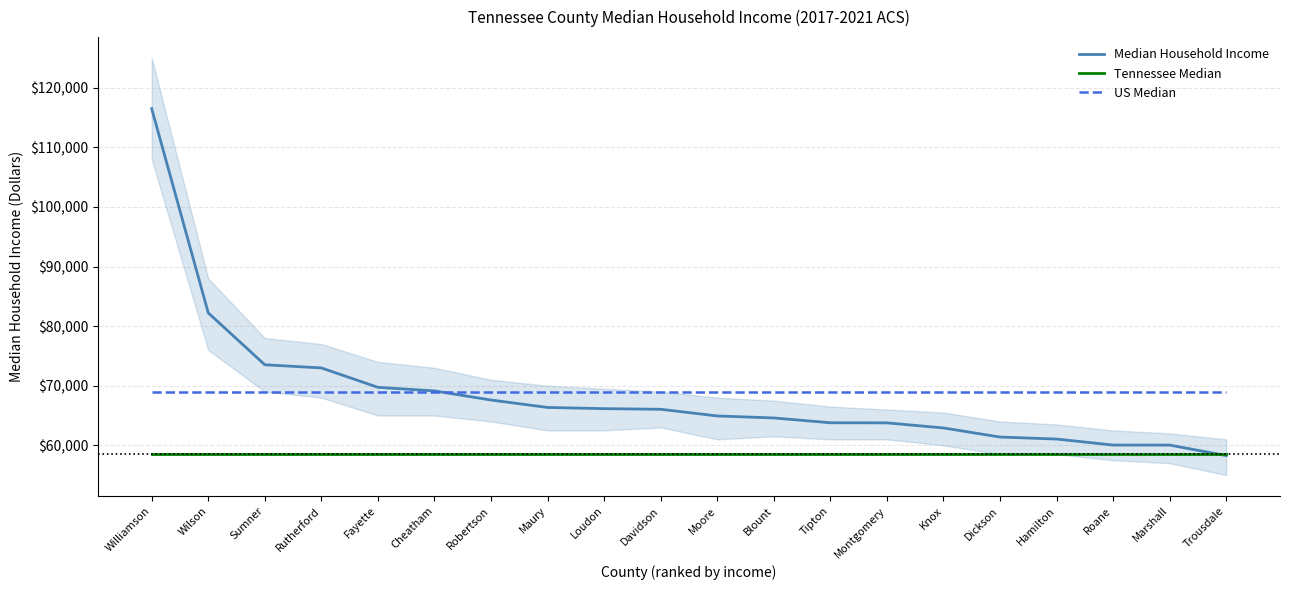

True or false: Tennessee Median and US Median intersect in this chart.

False